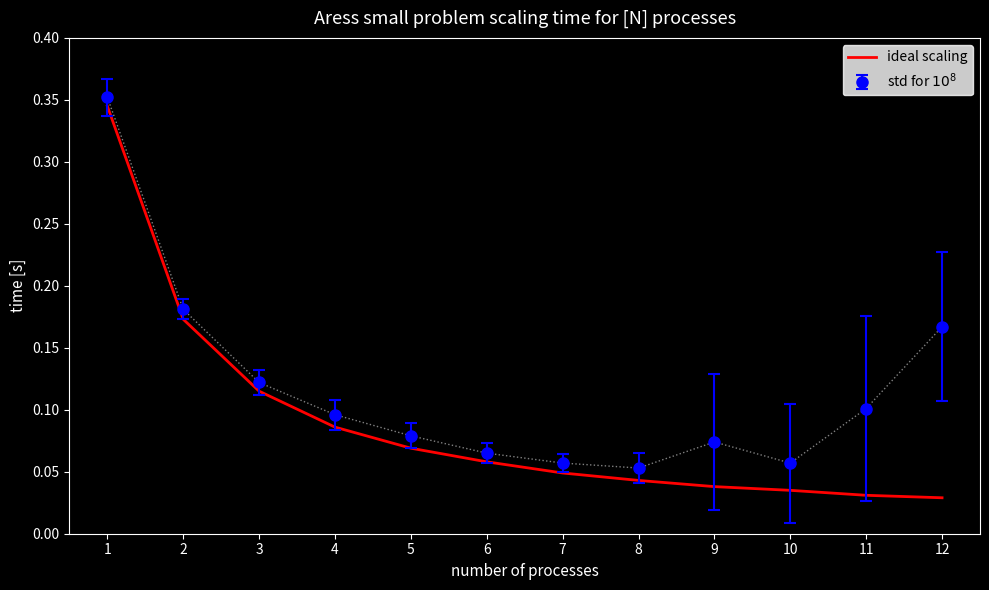

True or false: ideal scaling has a value of 0.2 at 3.

False